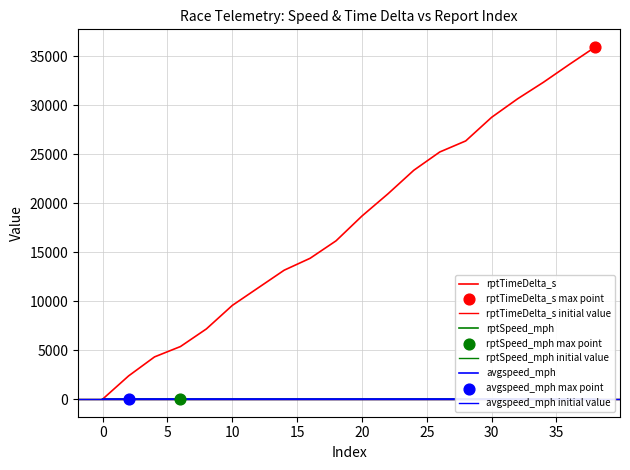

What is the total value across all series at 14?

13177.6